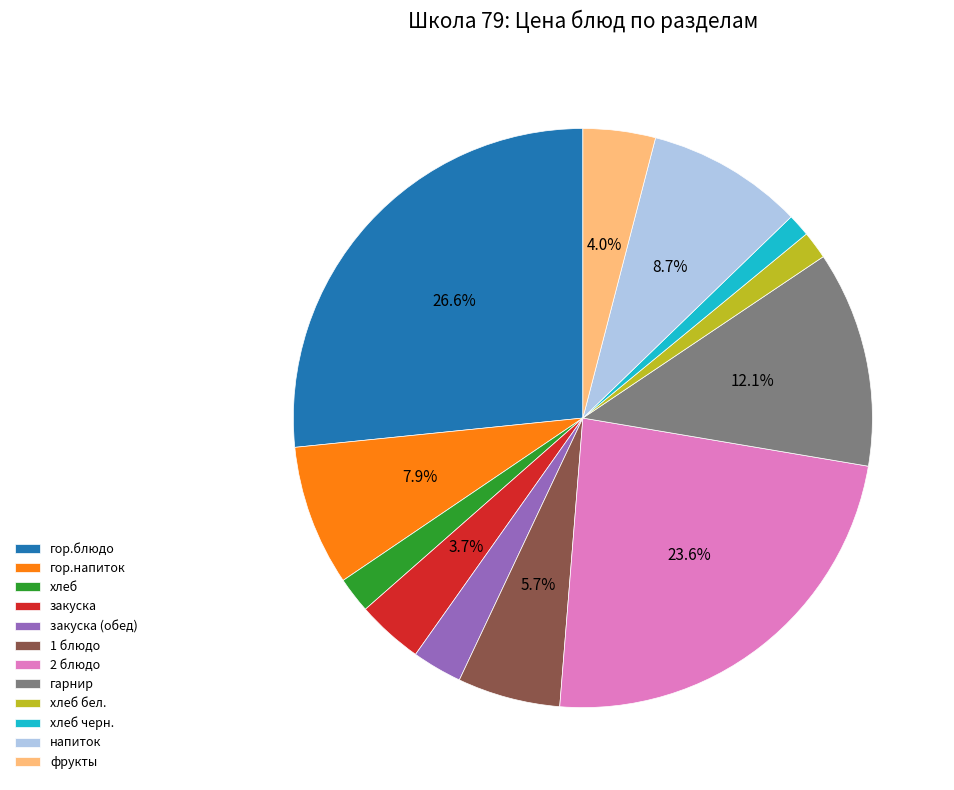

Is it true that хлеб is 15% of the pie?

False